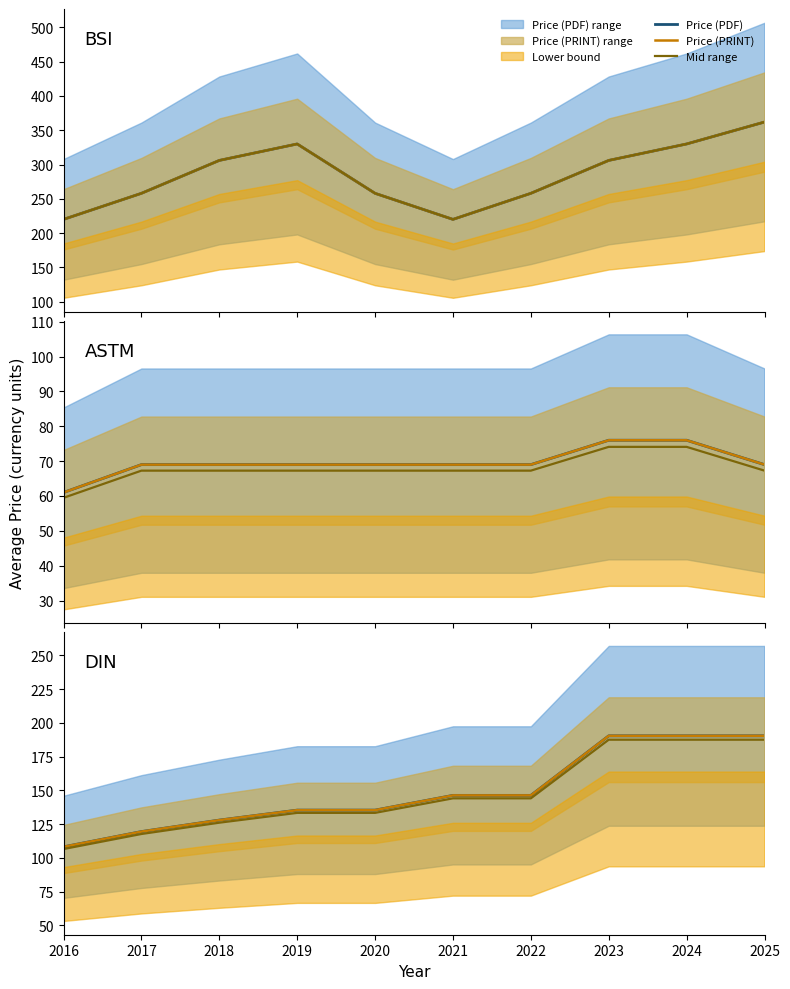

True or false: Price (PDF) and Price (PRINT) cross at least once.

False